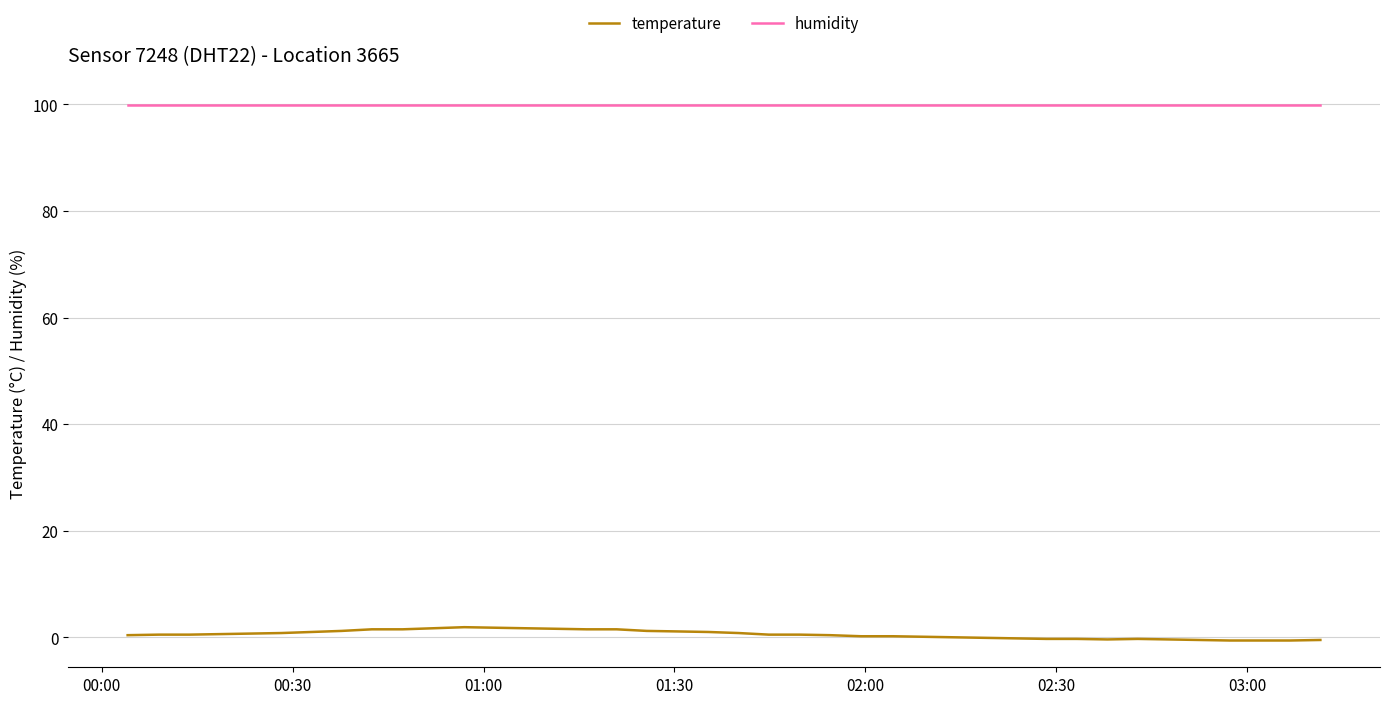

True or false: humidity and temperature intersect in this chart.

False